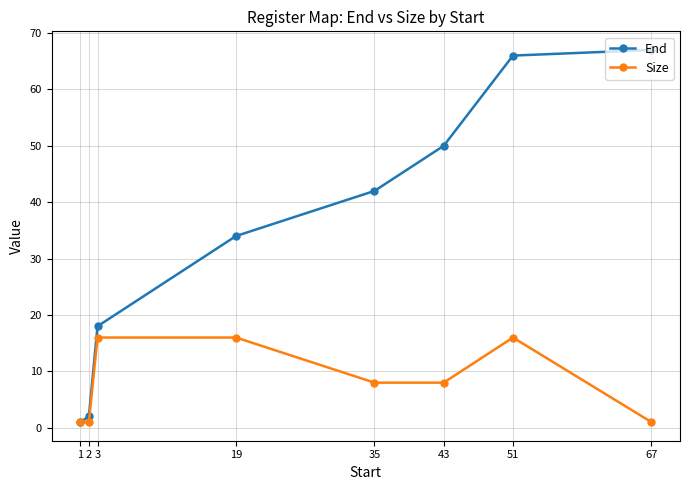

How many lines are shown in the chart?

2